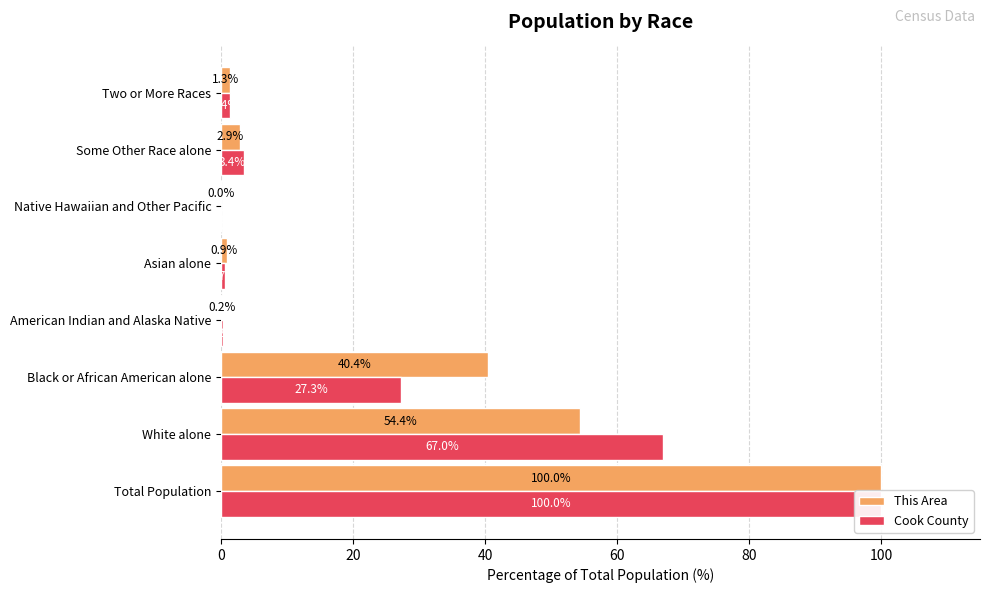

Reading left to right, what are all the values shown in this chart?

This Area: 100.0	54.4	40.4	0.2	0.9	0.0	2.9	1.3
Cook County: 100.0	67.0	27.3	0.2	0.7	0.0	3.4	1.4